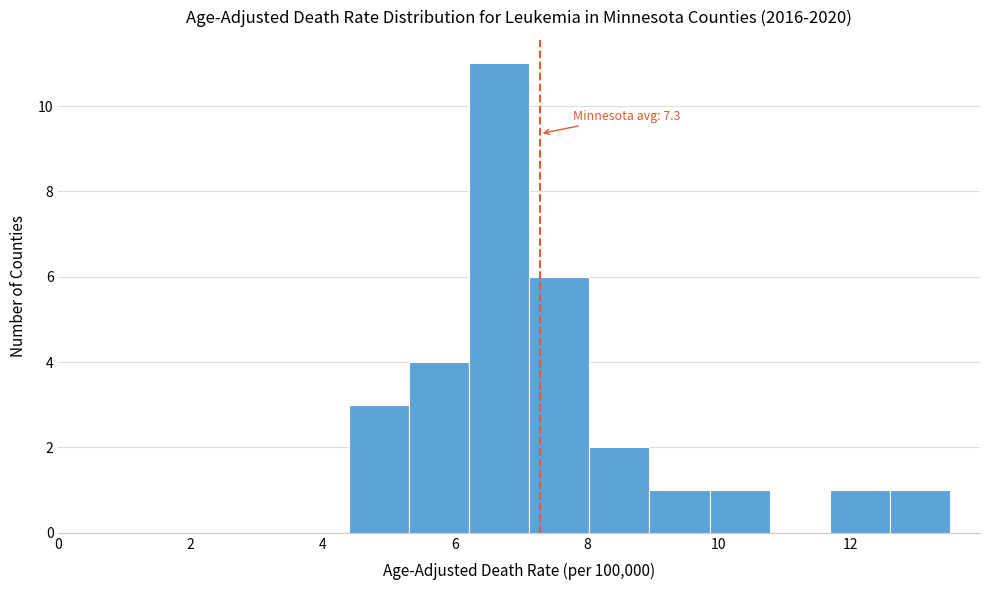

Over which range of the x-axis is the bar tallest?

6.2 to 7.2